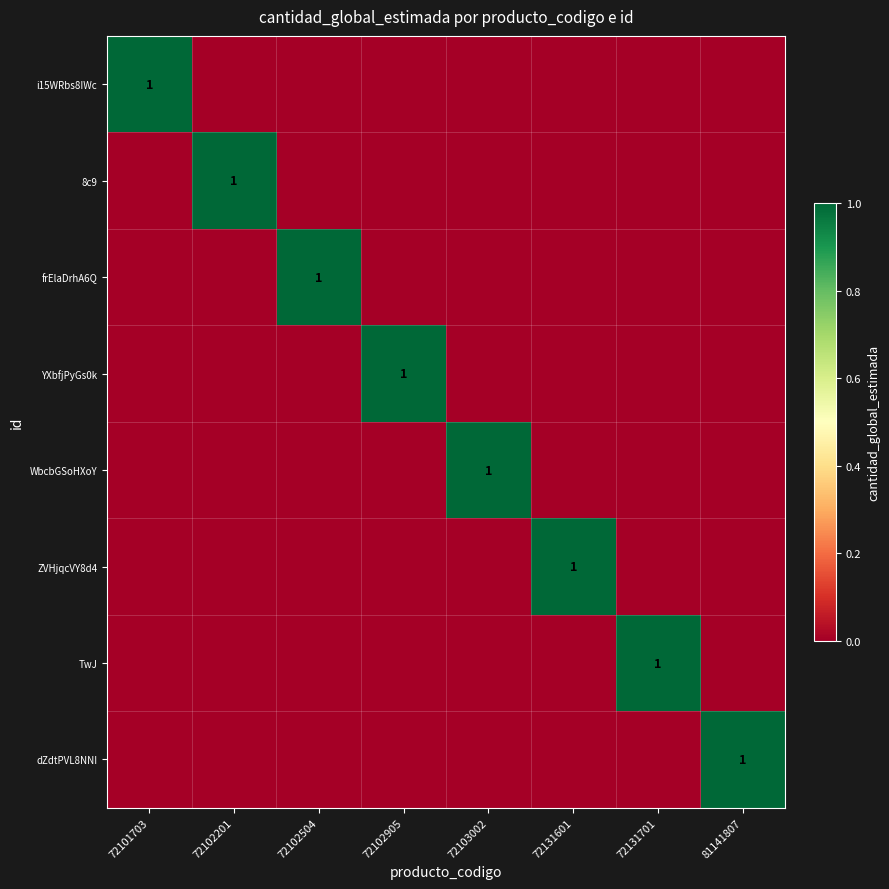

The ZVHjqcVY8d4 series shows 0 at 72131601. True or false?

False